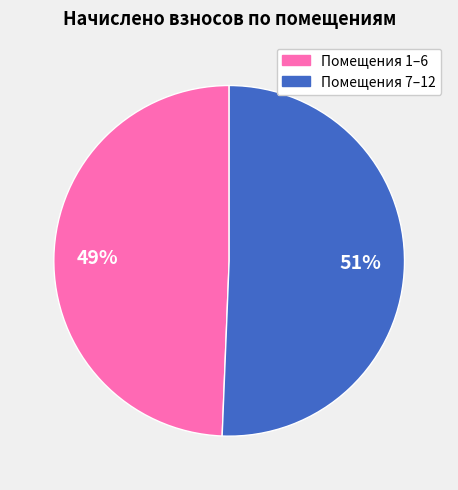

Does any single category account for the majority?

Yes